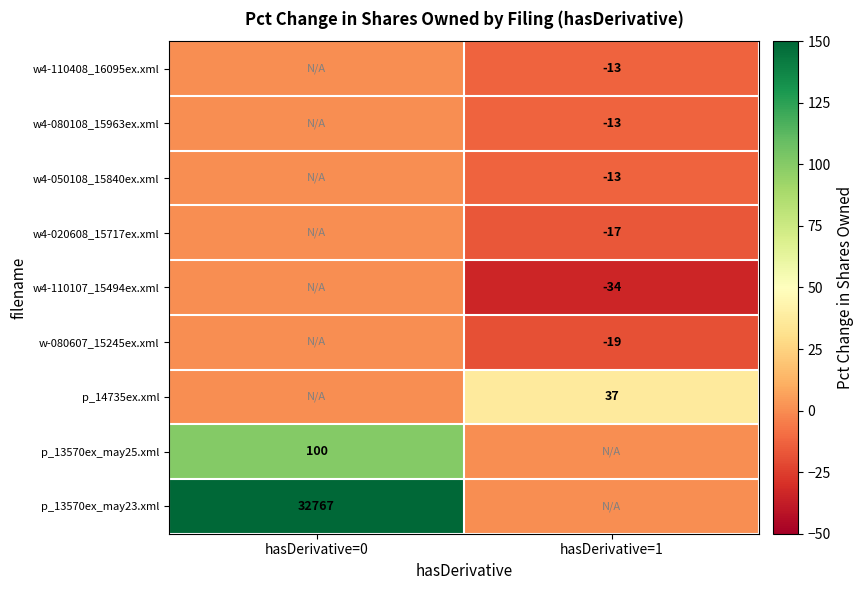

Is it true that w-080607_15245ex.xml equals -5 at hasDerivative=1?

False